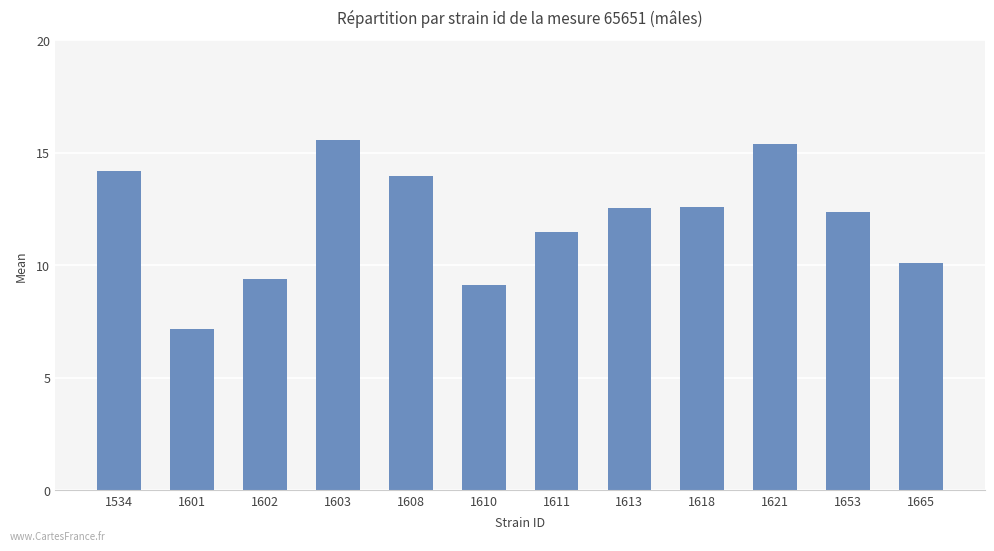

What is the smallest value displayed?

7.2